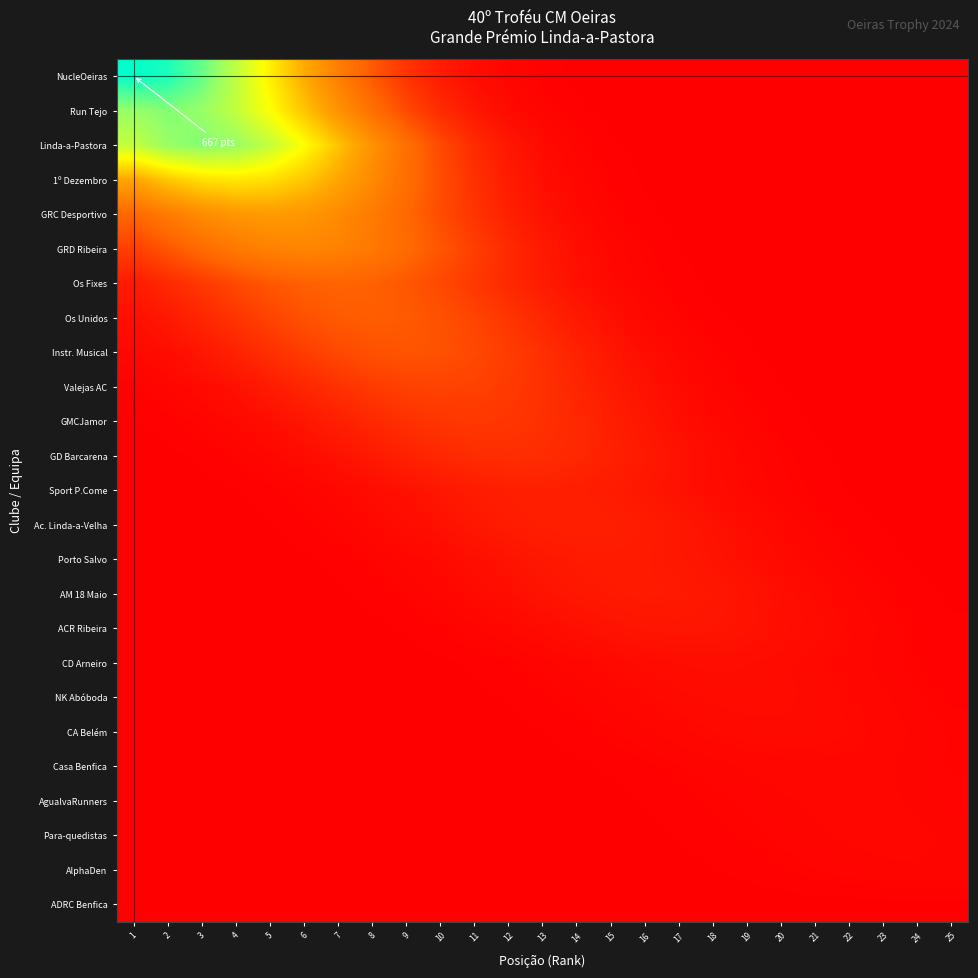

At which category is the sum across all series the highest?

3